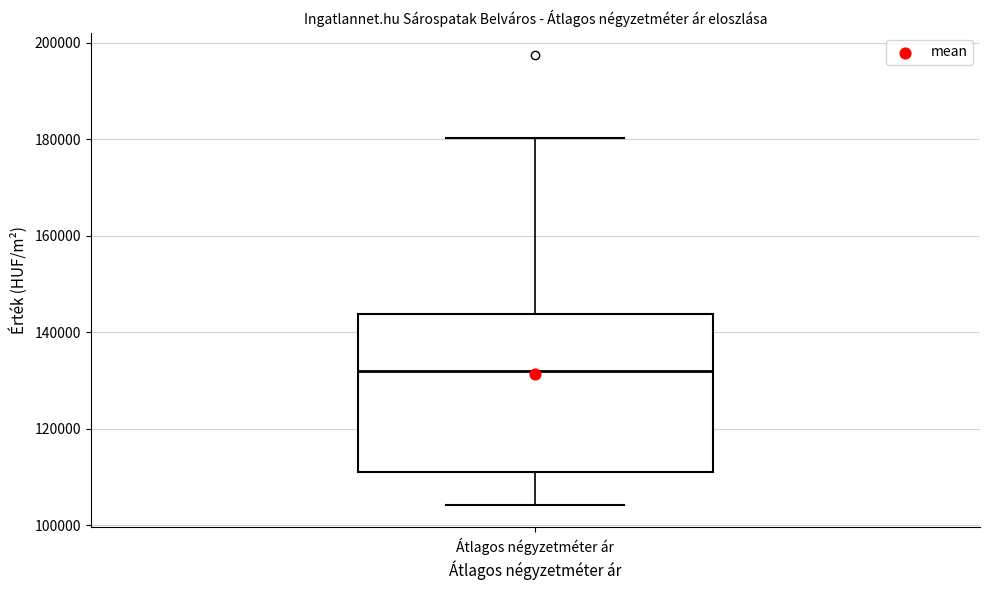

Transcribe this box plot: give where the median line is, the range the box spans, and where the two whiskers end, as read against the y-axis. The values are not printed on the chart, so give them approximately, as read against the axis.

median 132000, box 112000 to 144000, whiskers 104000 to 180000